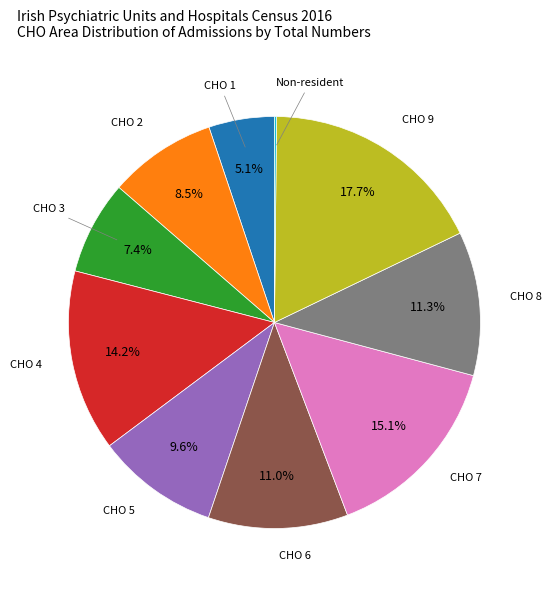

Does CHO 9 account for over 50% of the chart?

No